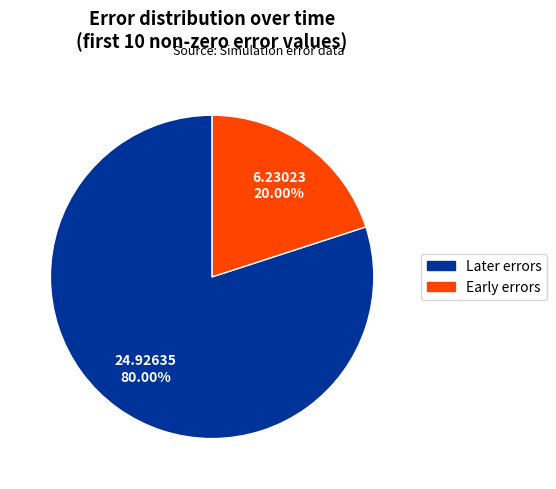

To the nearest percent, what is the average slice percentage?

50%